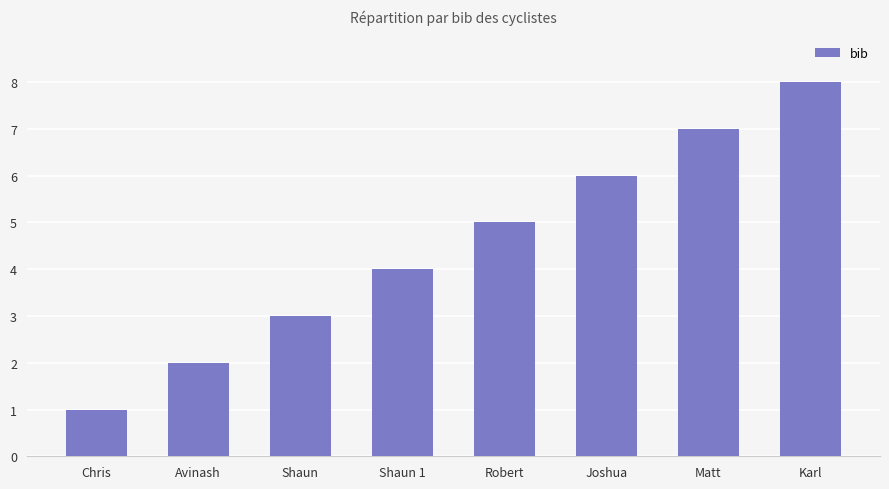

What is the value of the 8th bar from the left?

8